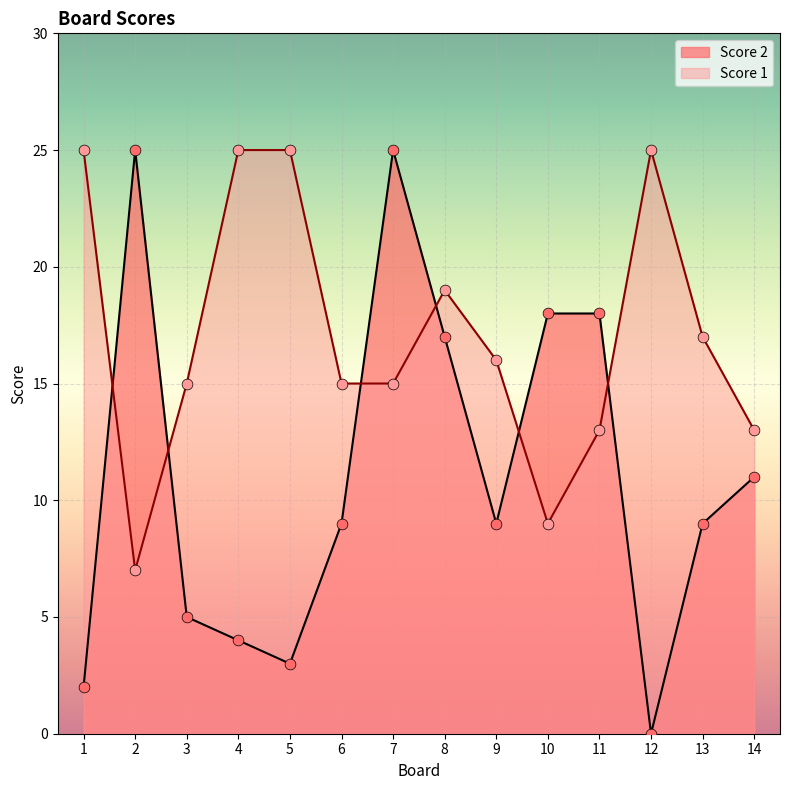

Which series has the largest Y range (max minus min)?

Score 2